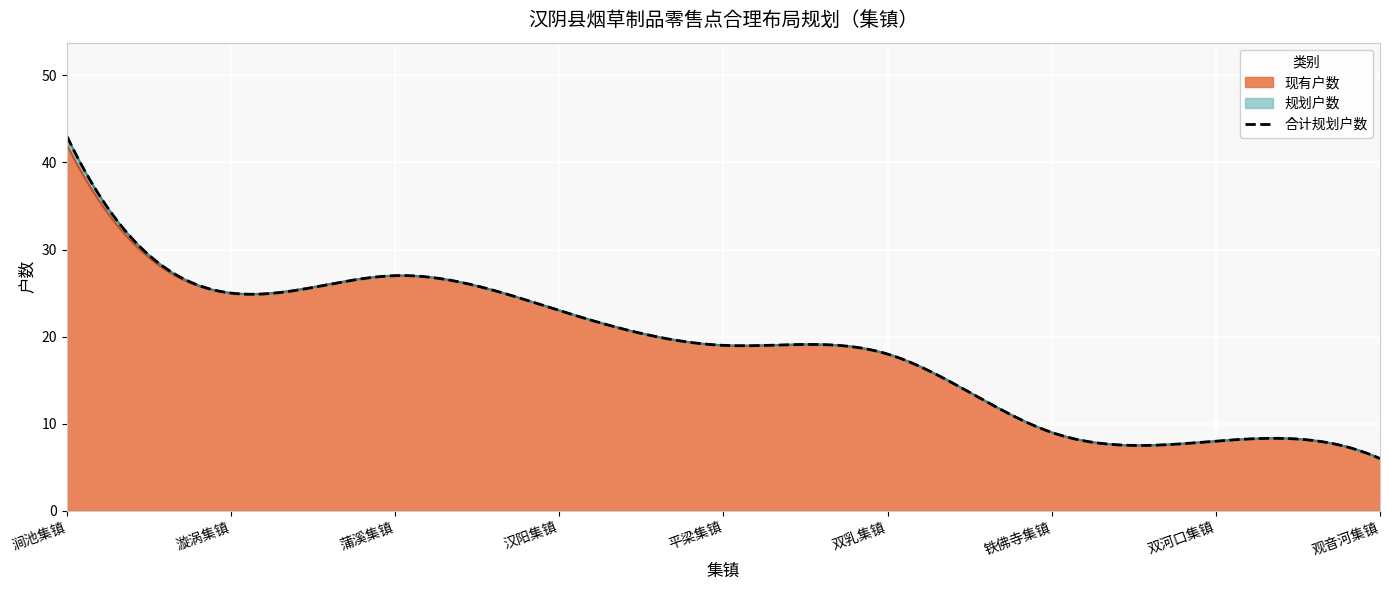

Reading left to right, list all the values displayed in this chart.

现有户数: 42	25	27	23	19	18	9	8	6
规划户数: 43	25	27	23	19	18	9	8	6